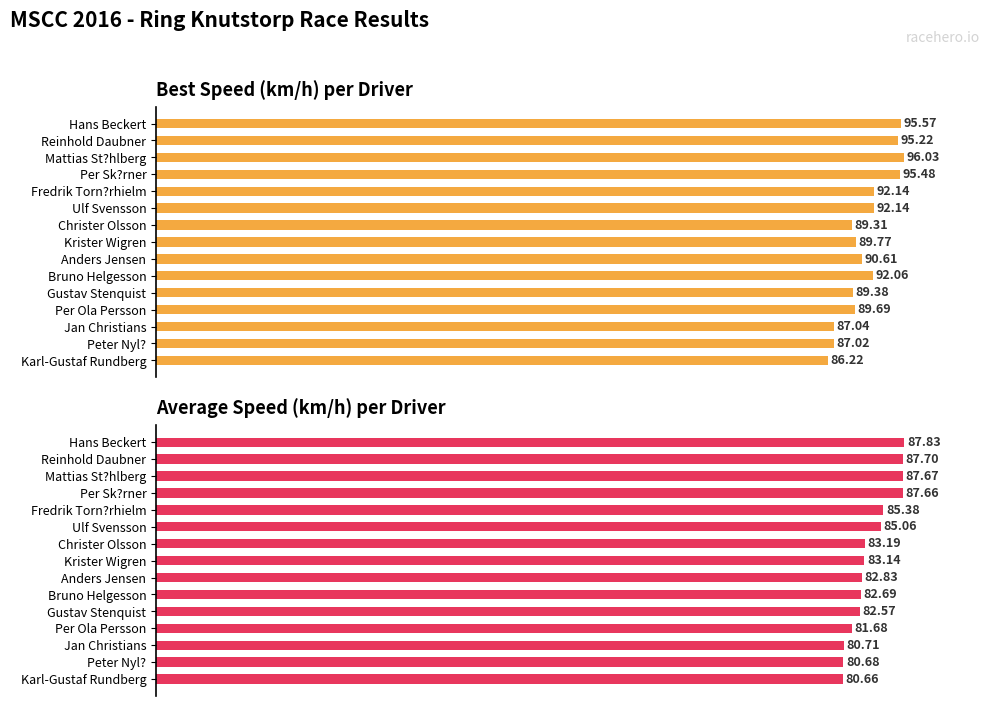

Read the Best Speed value at Per Ola Persson.

89.7